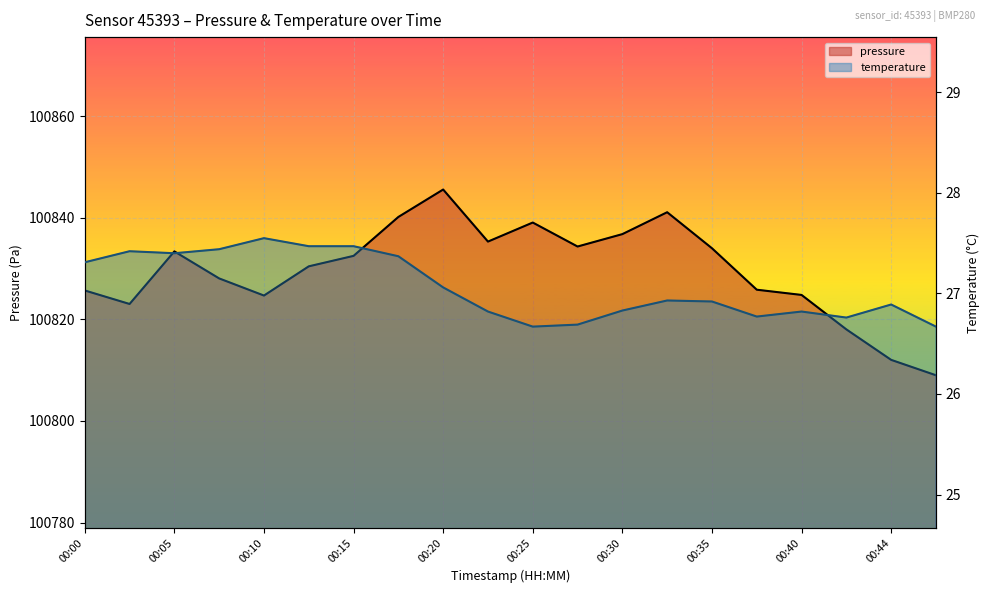

Read the temperature value at 00:03.

27.4